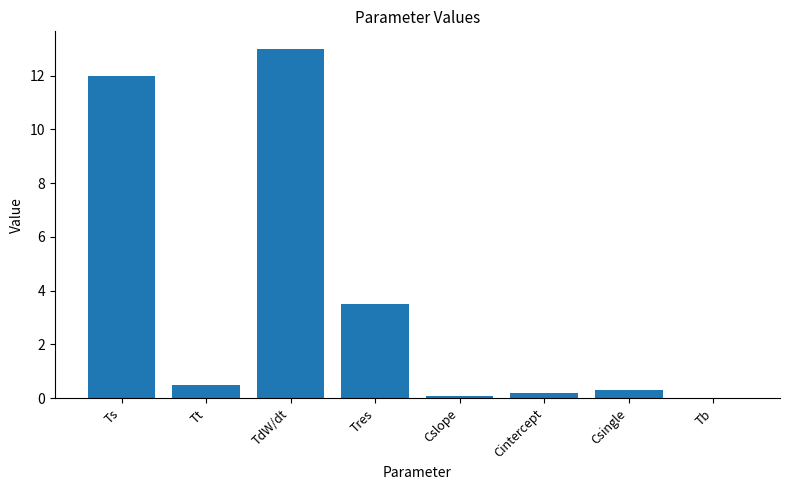

The chart shows a value of 13.0 at TdW/dt. True or false?

True